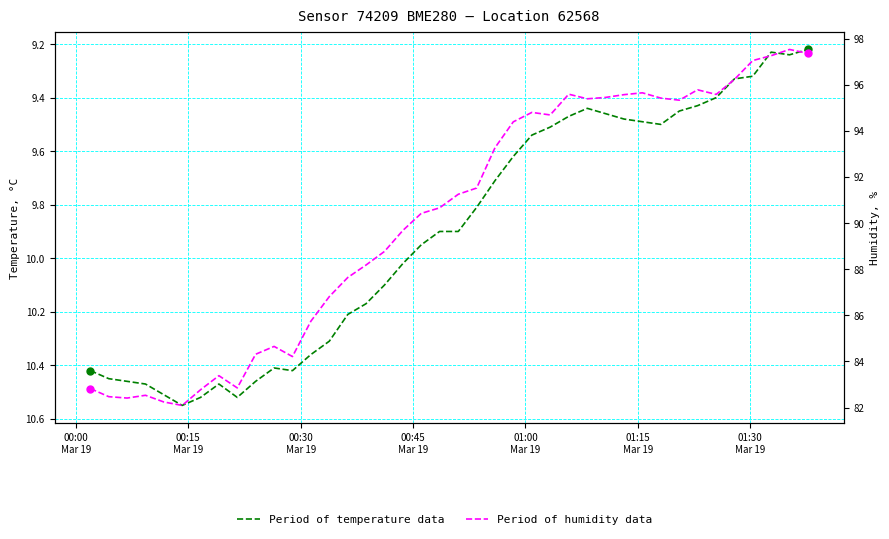

Does the chart have visible grid lines?

Yes